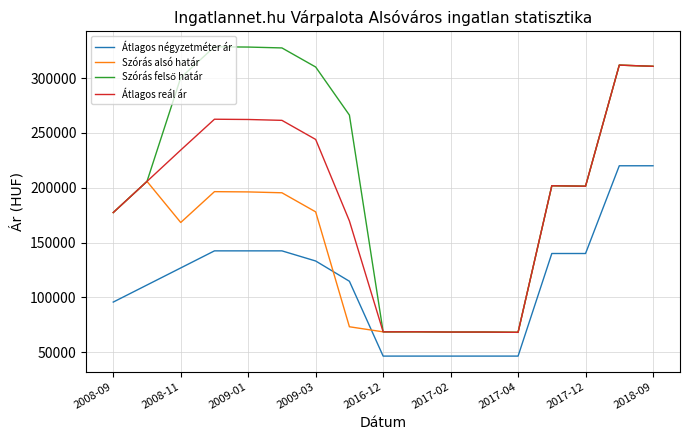

True or false: Átlagos reál ár and Átlagos négyzetméter ár cross at least once.

False